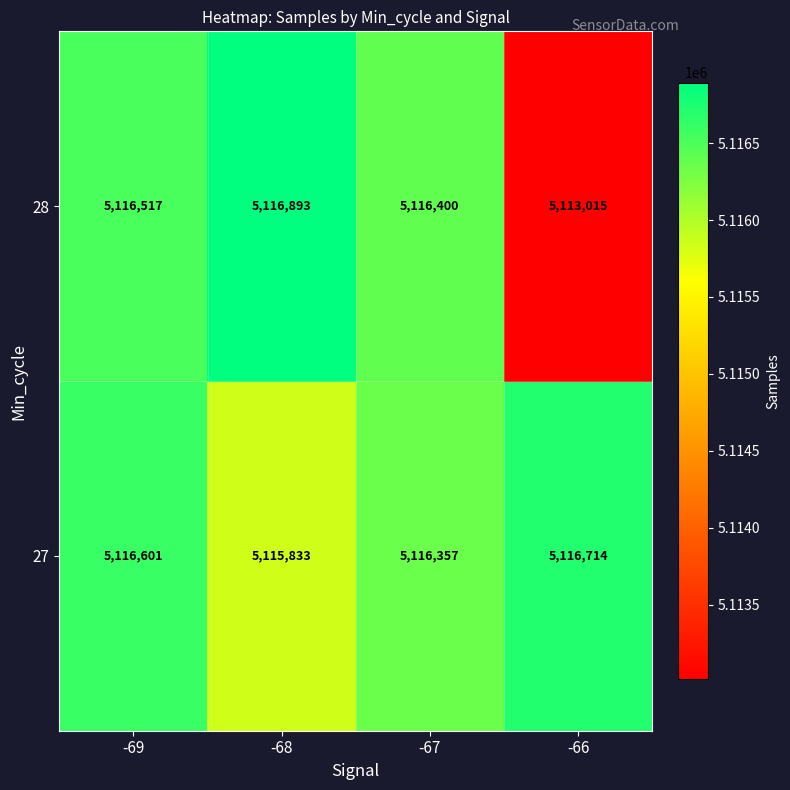

The value of 28 at -69 is 5116517. True or false?

True